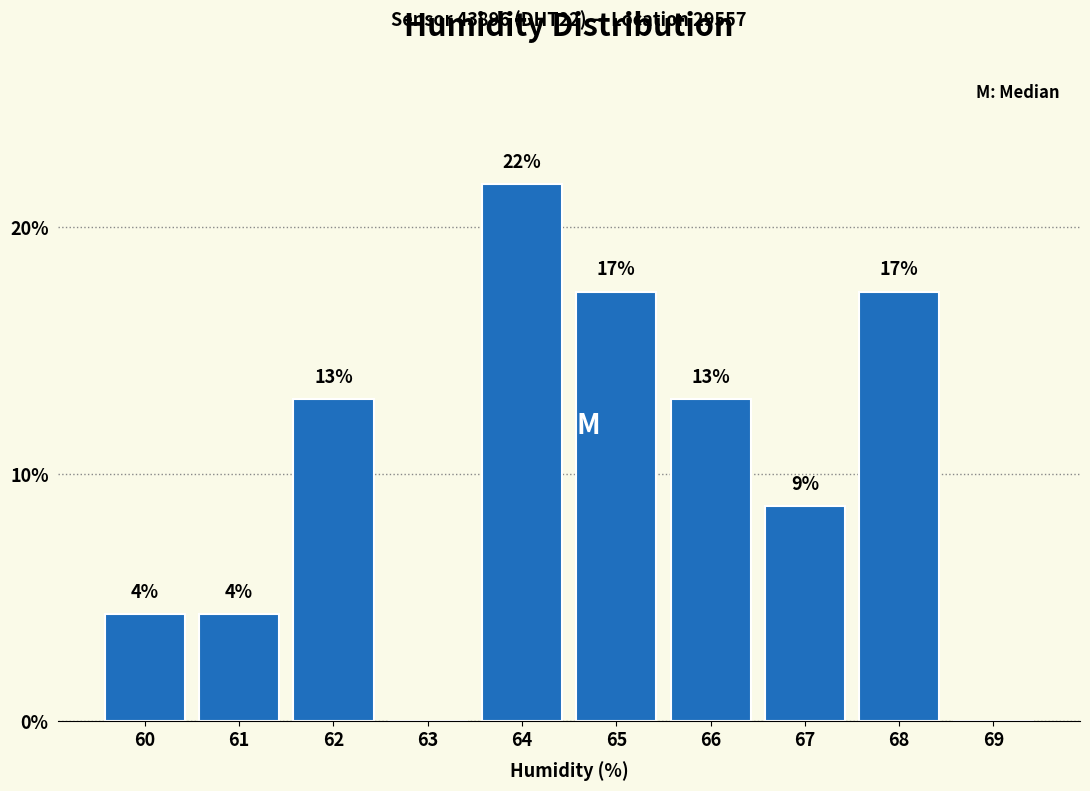

Are the bars horizontal?

No